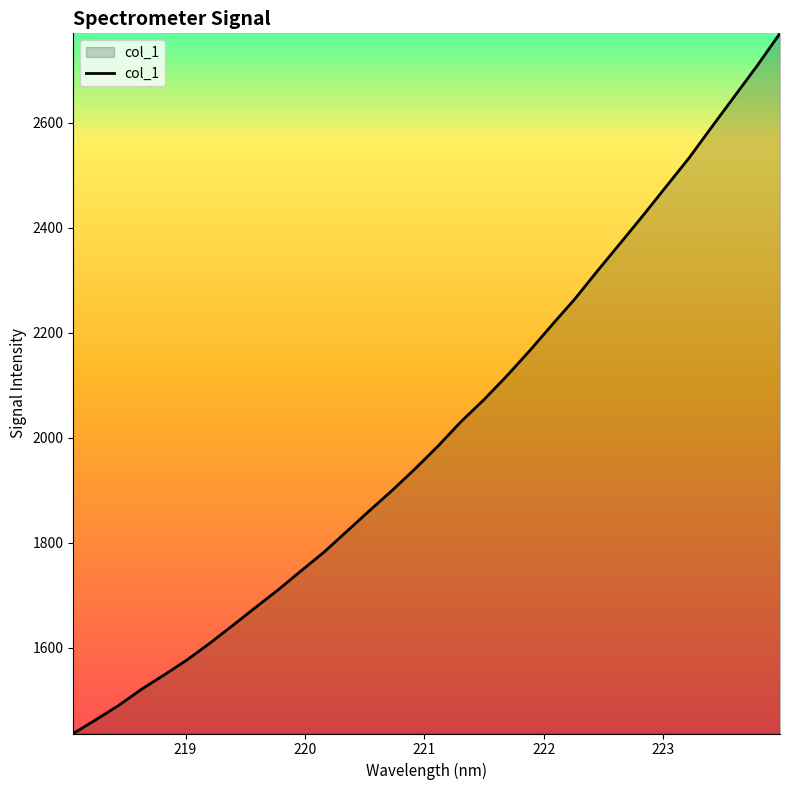

How many values are below 1984?

16